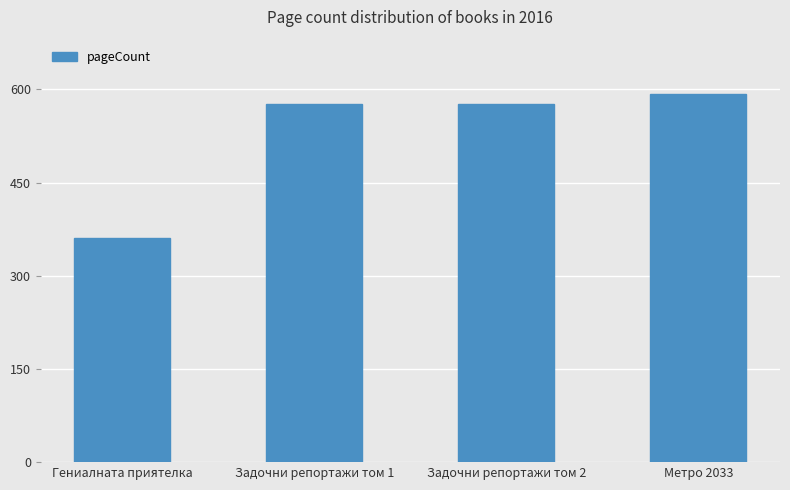

The chart shows a value of 360 at Гениалната приятелка. True or false?

True